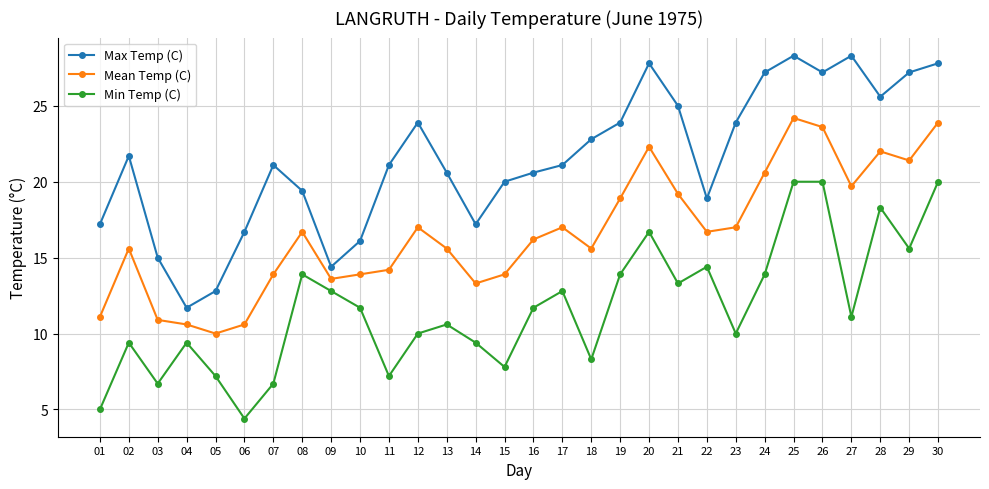

Which series changed the most between 04 and 15?

Max Temp (C)